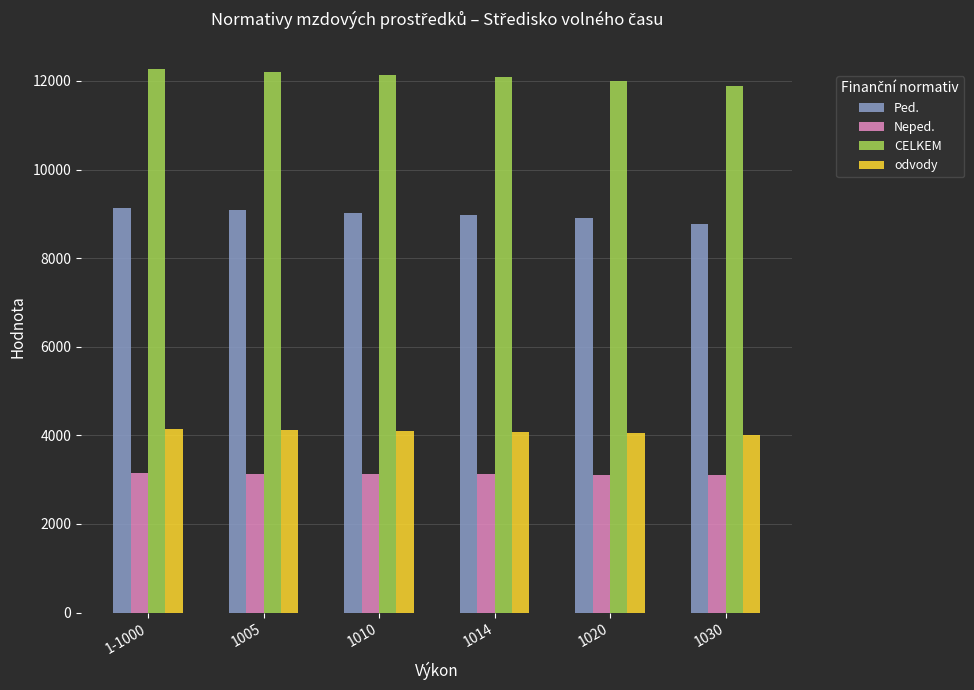

Which series changed the most between 1005 and 1020?

CELKEM